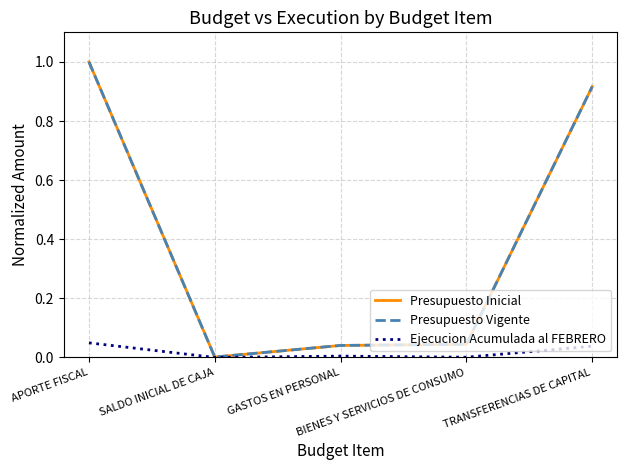

Does the chart have visible grid lines?

Yes